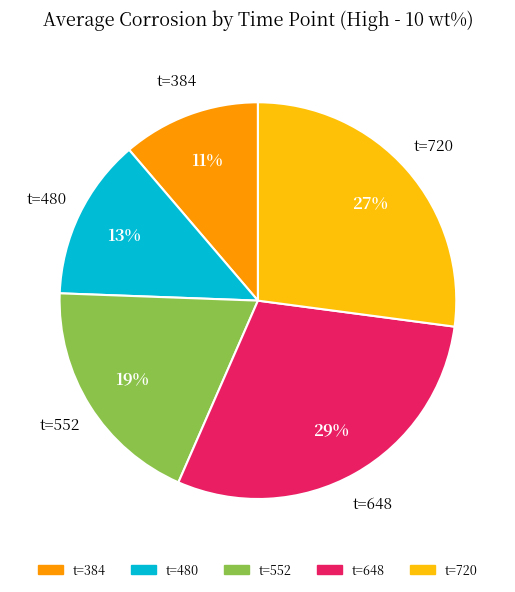

Combined, do t=480 and t=648 account for over 50%?

No